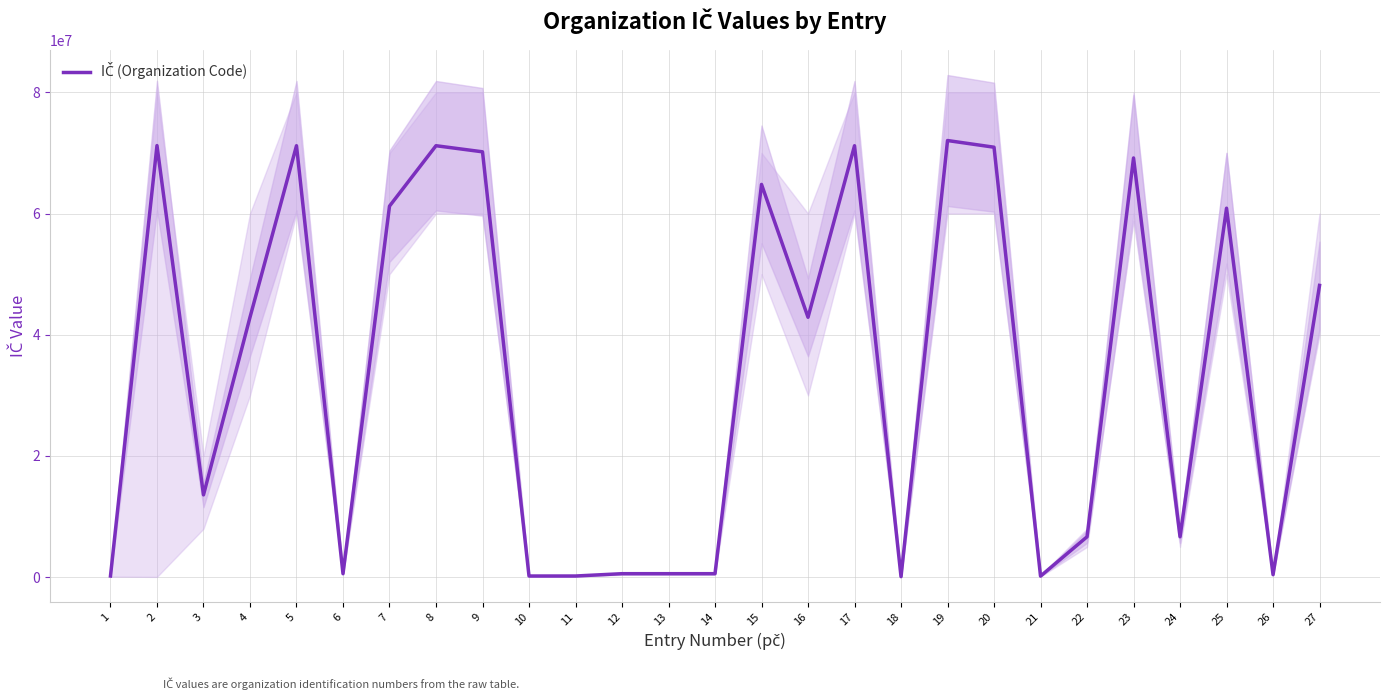

What is the smallest value displayed?

88404